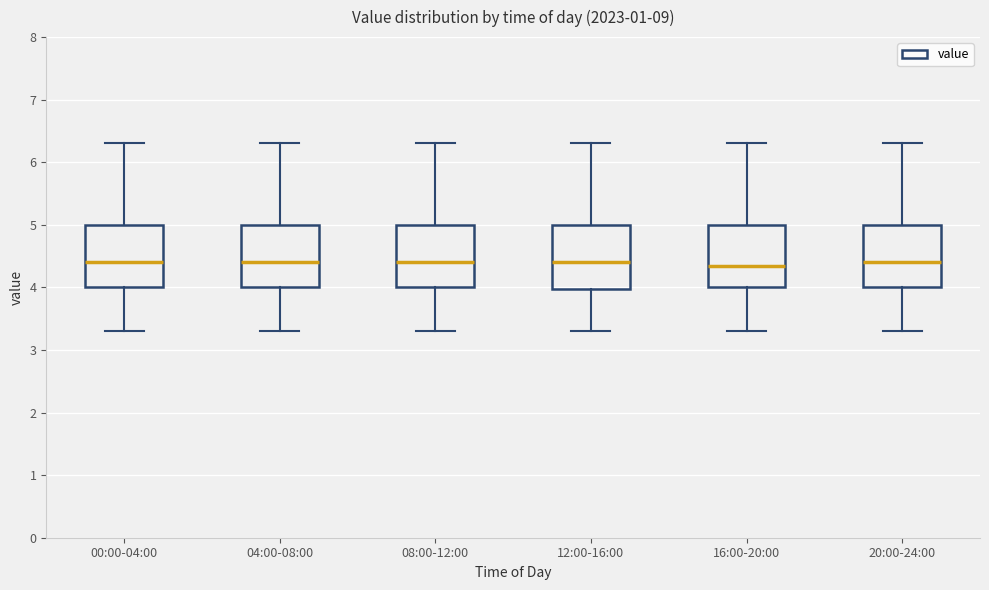

Reading left to right, transcribe this box plot: for each box, give where its median line is, the range the box spans, and where its two whiskers end, as read against the y-axis. The values are not printed on the chart, so give them approximately, as read against the axis.

00:00-04:00: median 4.4, box 4.0 to 5.0, whiskers 3.3 to 6.3
04:00-08:00: median 4.4, box 4.0 to 5.0, whiskers 3.3 to 6.3
08:00-12:00: median 4.4, box 4.0 to 5.0, whiskers 3.3 to 6.3
12:00-16:00: median 4.4, box 4.0 to 5.0, whiskers 3.3 to 6.3
16:00-20:00: median 4.4, box 4.0 to 5.0, whiskers 3.3 to 6.3
20:00-24:00: median 4.4, box 4.0 to 5.0, whiskers 3.3 to 6.3